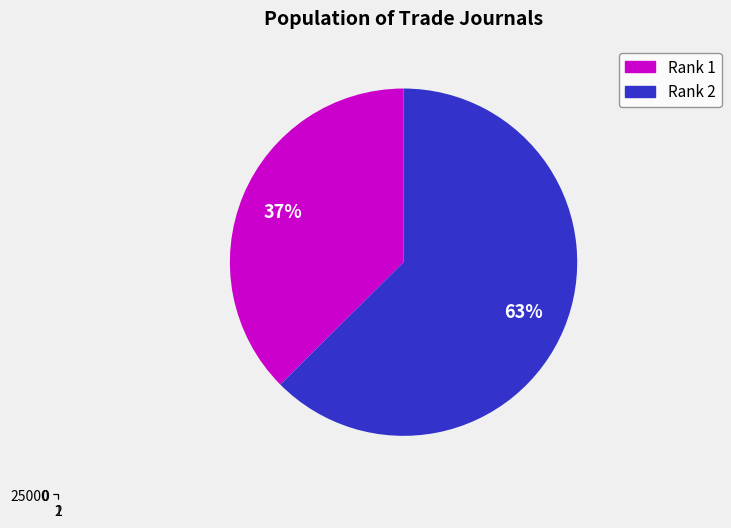

How many segments does this pie chart have?

2